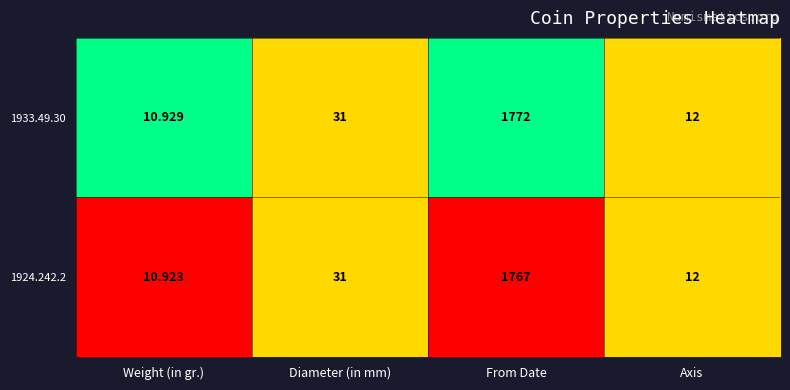

At which category does the chart reach its minimum across all series?

Weight (in gr.)